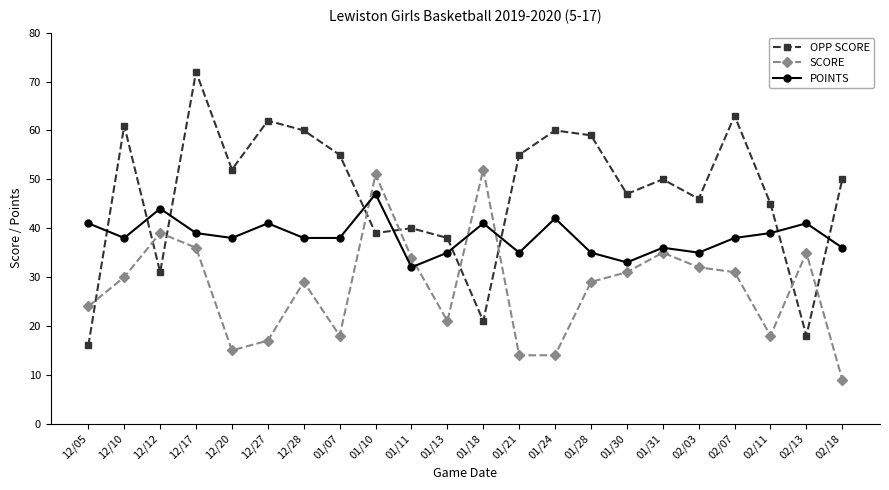

What is the lowest value of the OPP SCORE series?

16